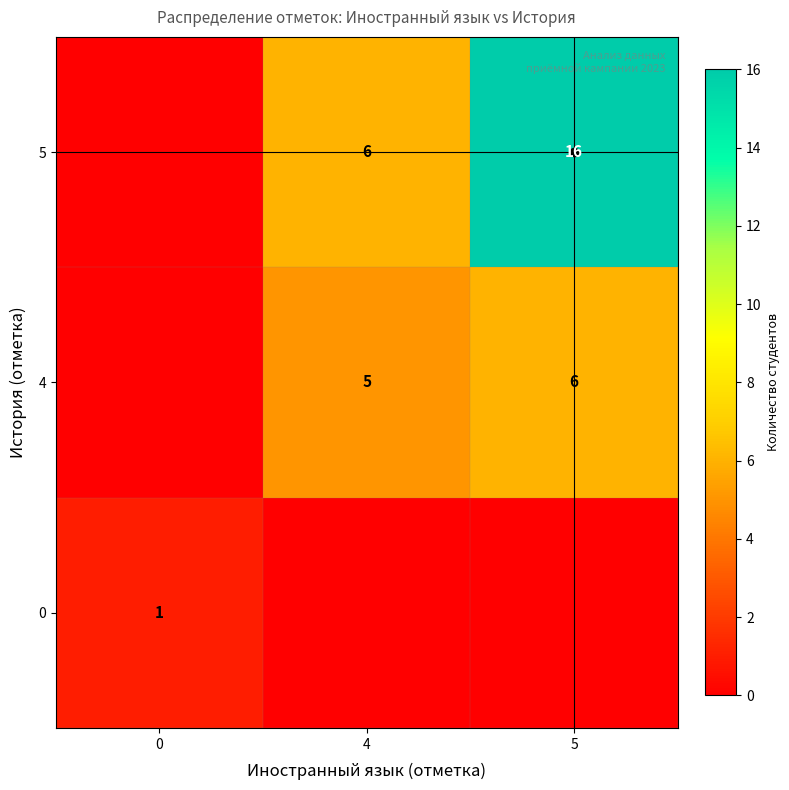

What is the difference between the maximum and second lowest values in the 4 series?

1